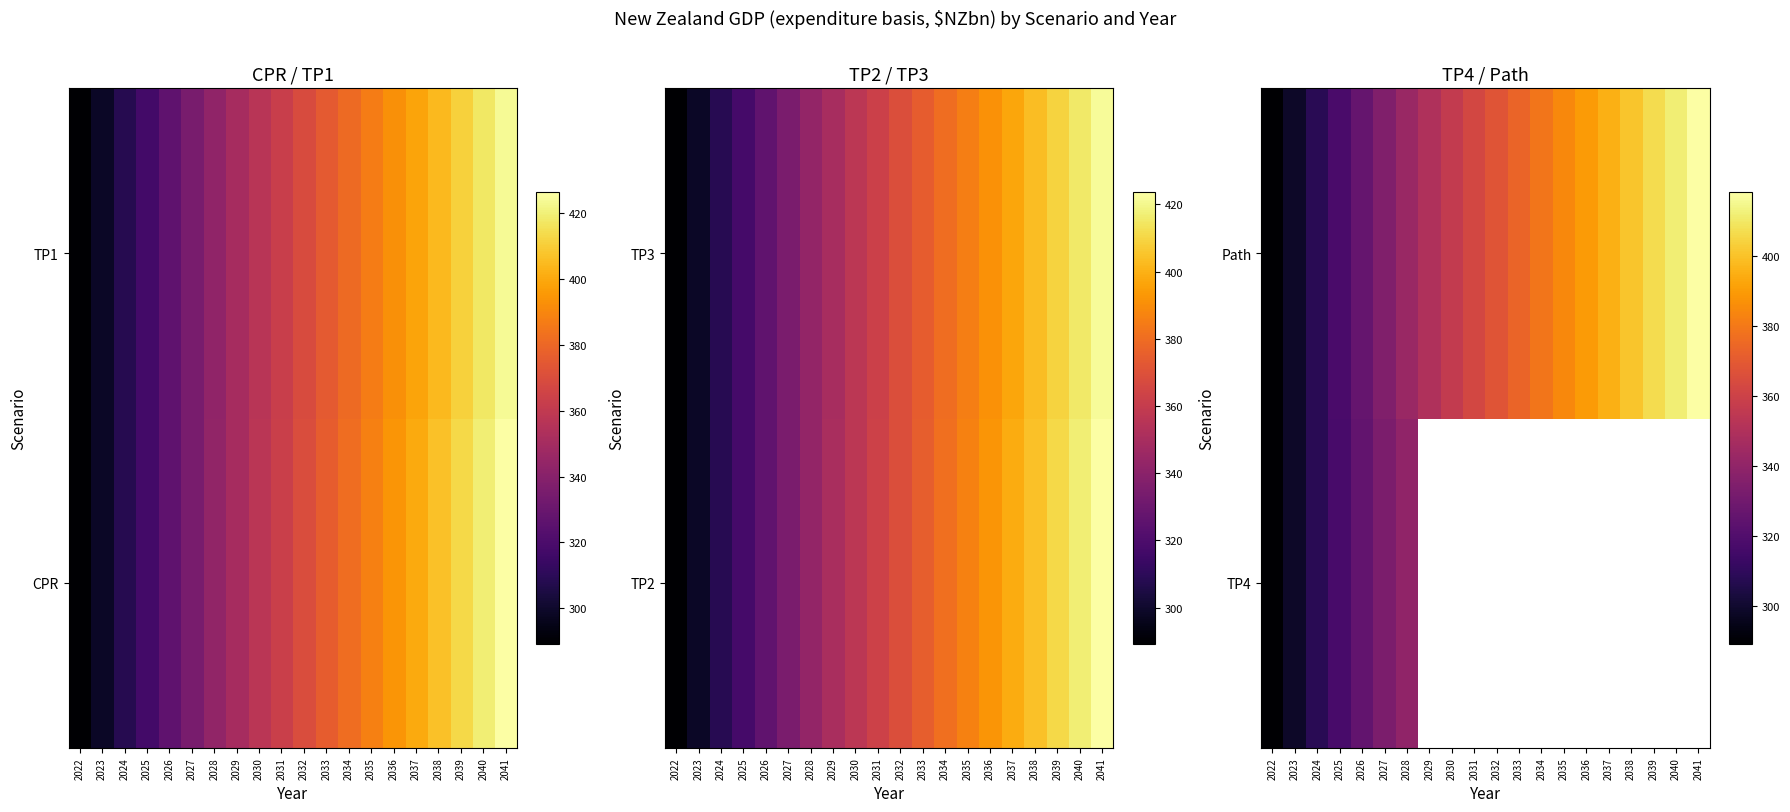

What is the maximum value for Path?

418.2